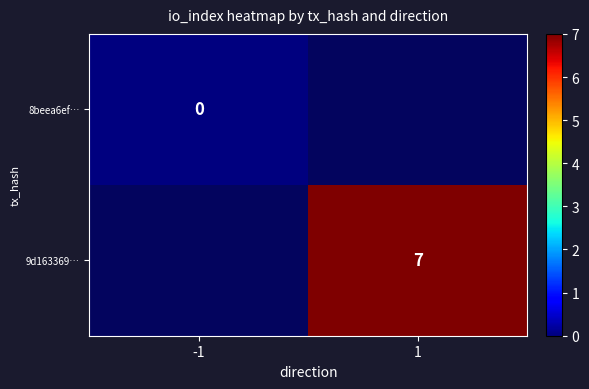

Between 1 and -1, which is larger?

-1